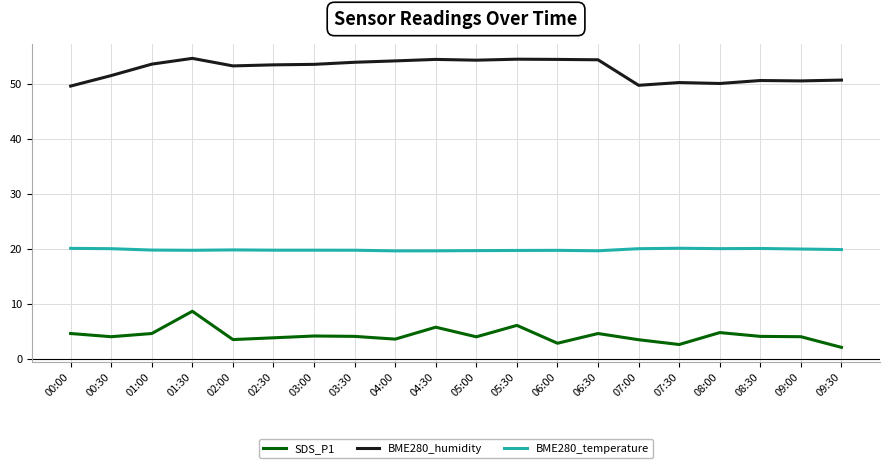

Where does the SDS_P1 series first go above 4?

00:00